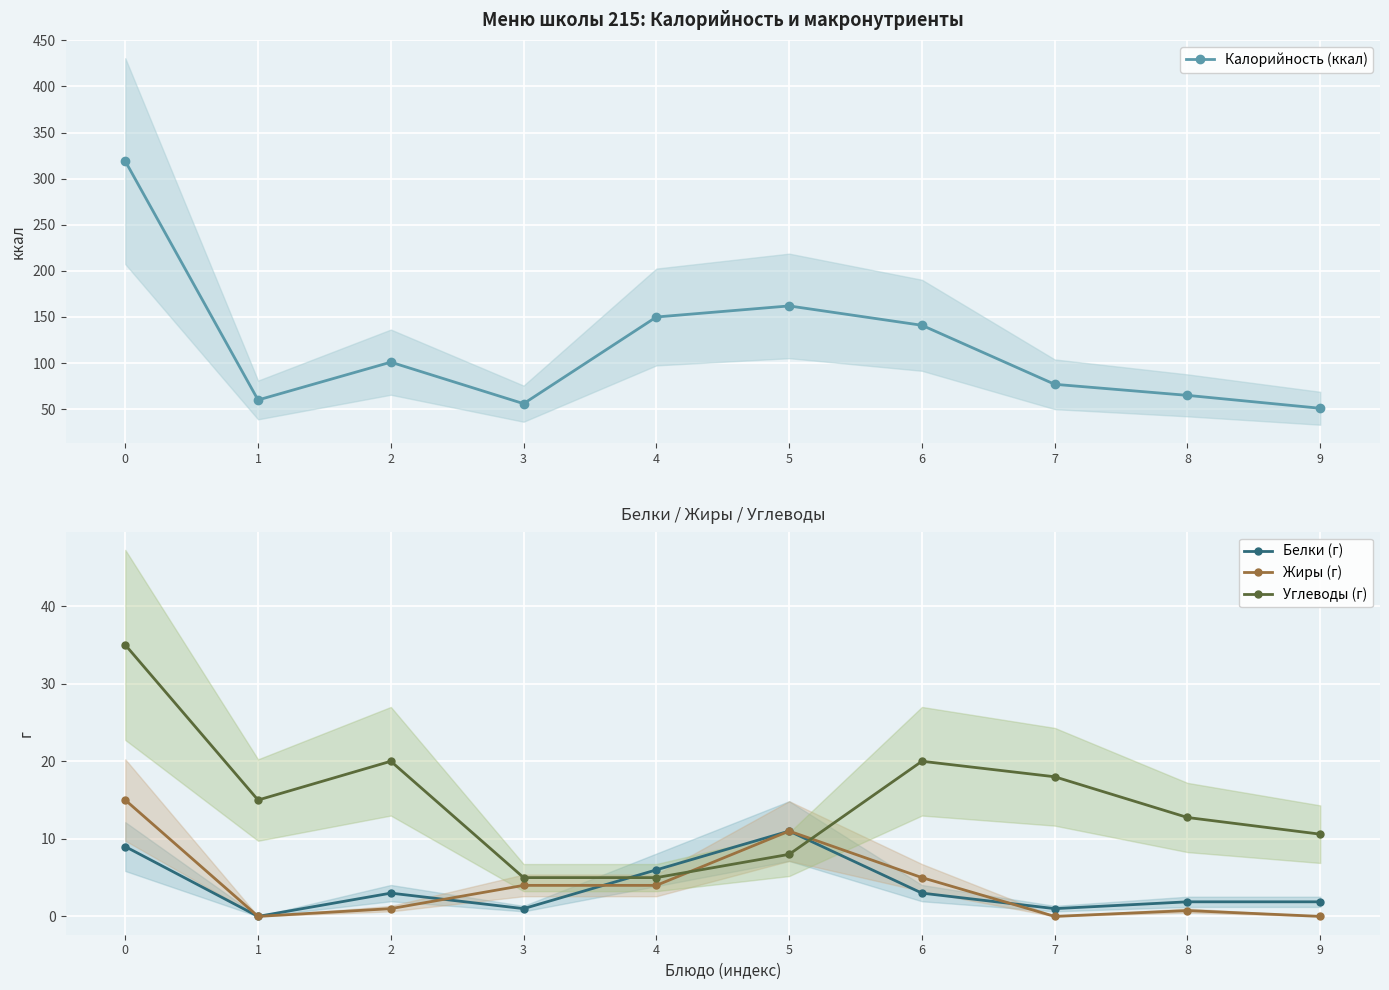

Between 3 and 9, which is larger?

3